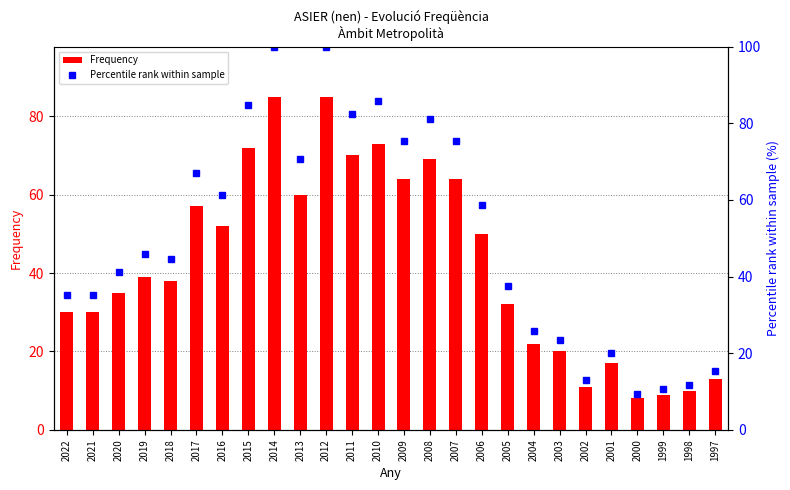

What is the spread (max minus min) of values at 2015?

12.7